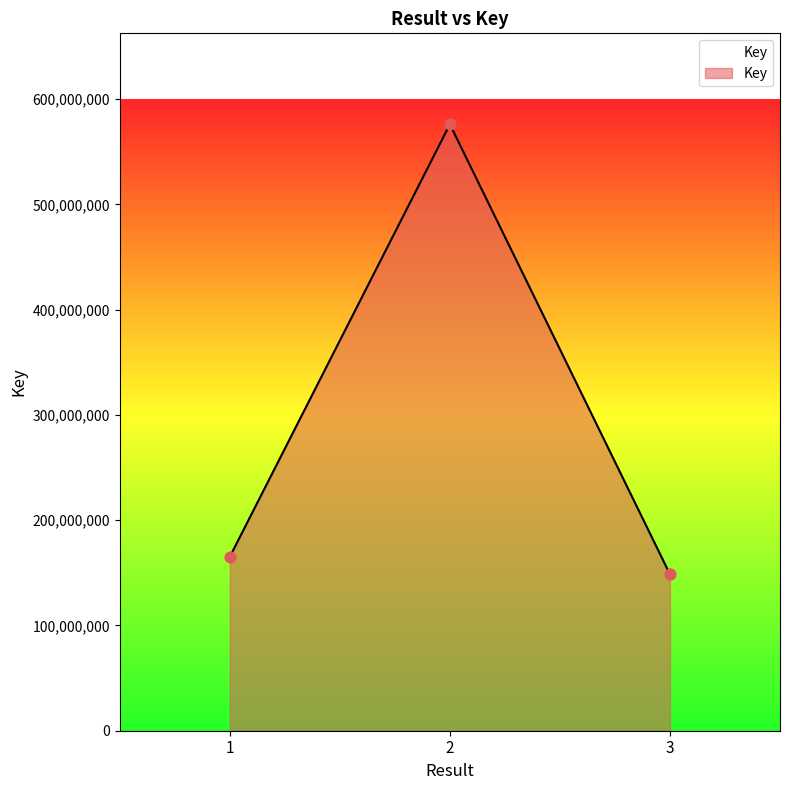

Which has a higher value, 3 or 2?

2